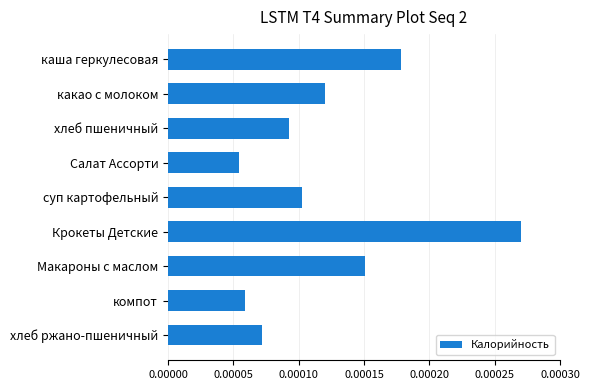

Which label corresponds to the smallest value in the chart?

Салат Ассорти